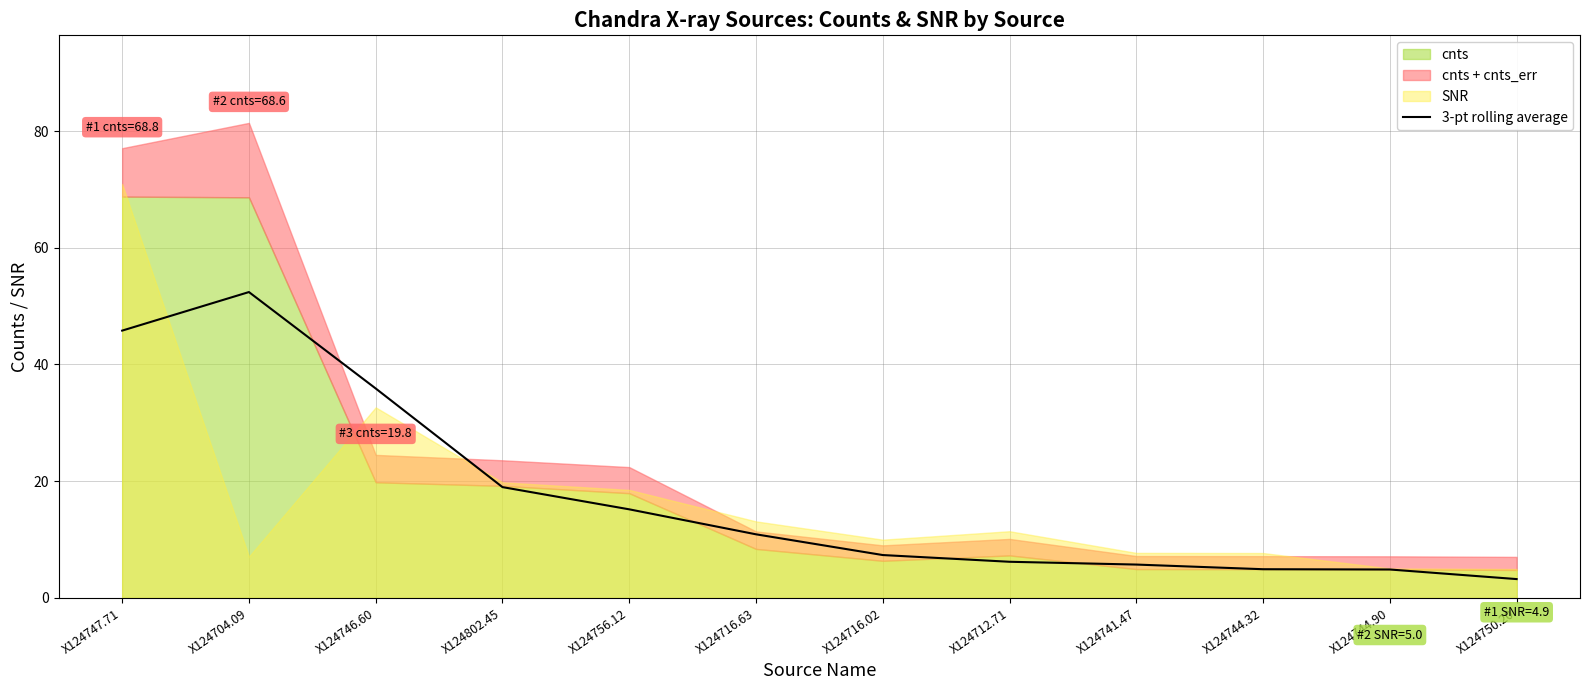

Does the chart have visible grid lines?

Yes